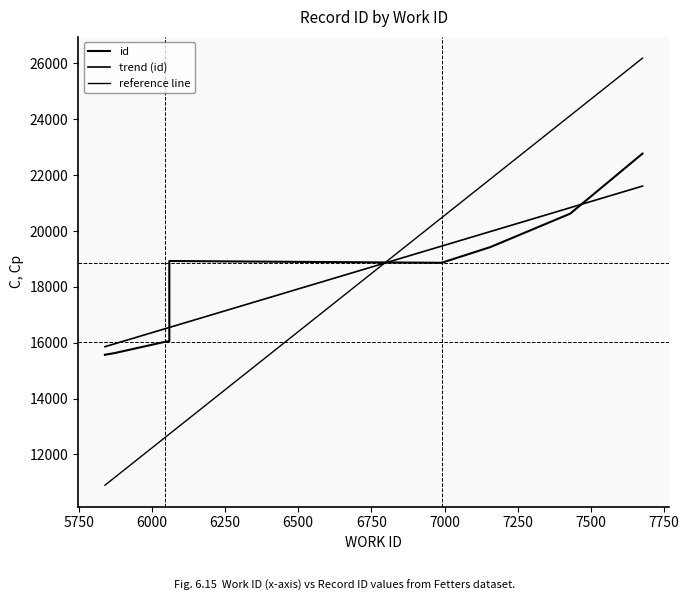

The chart shows a value of 25268 at 5840. True or false?

False